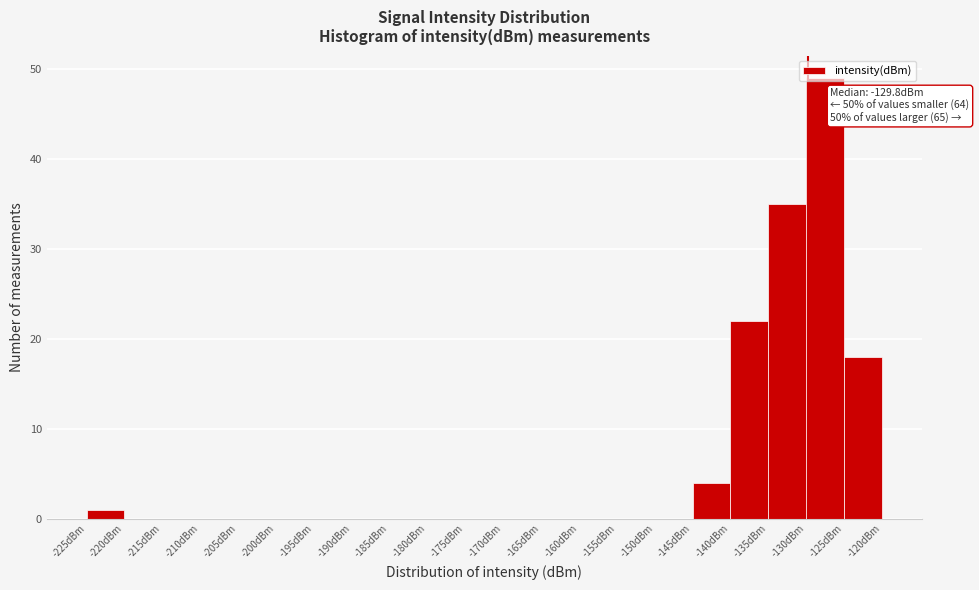

Over which range of the x-axis is the bar tallest?

-130 to -125